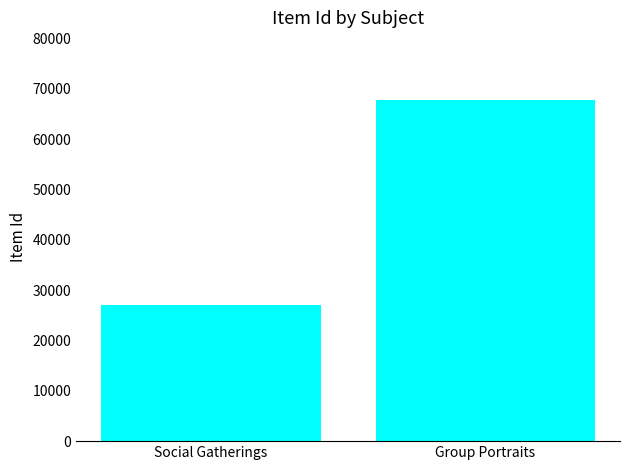

Reading left to right, transcribe all the data shown in this chart.

27082	67663